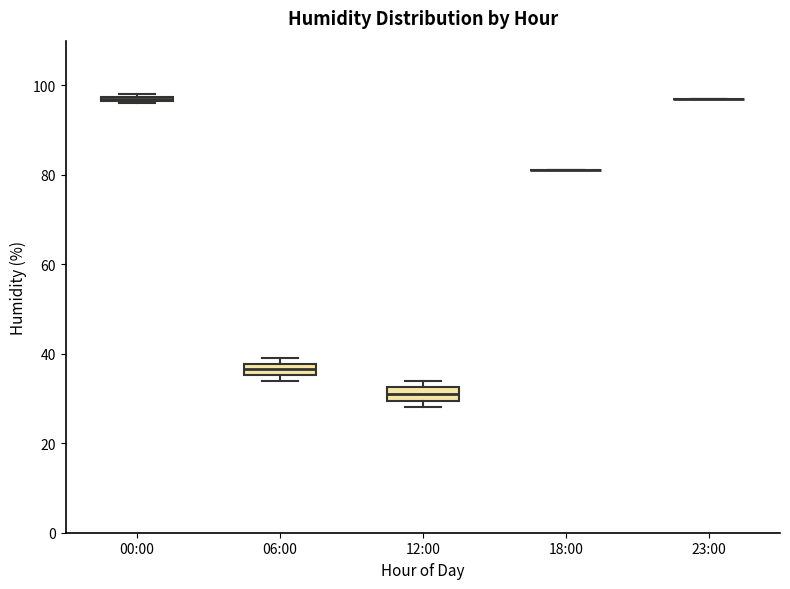

Where is the lower edge of the box for 12:00 on the y-axis? The values are not printed on the chart, so give them approximately, as read against the axis.

30